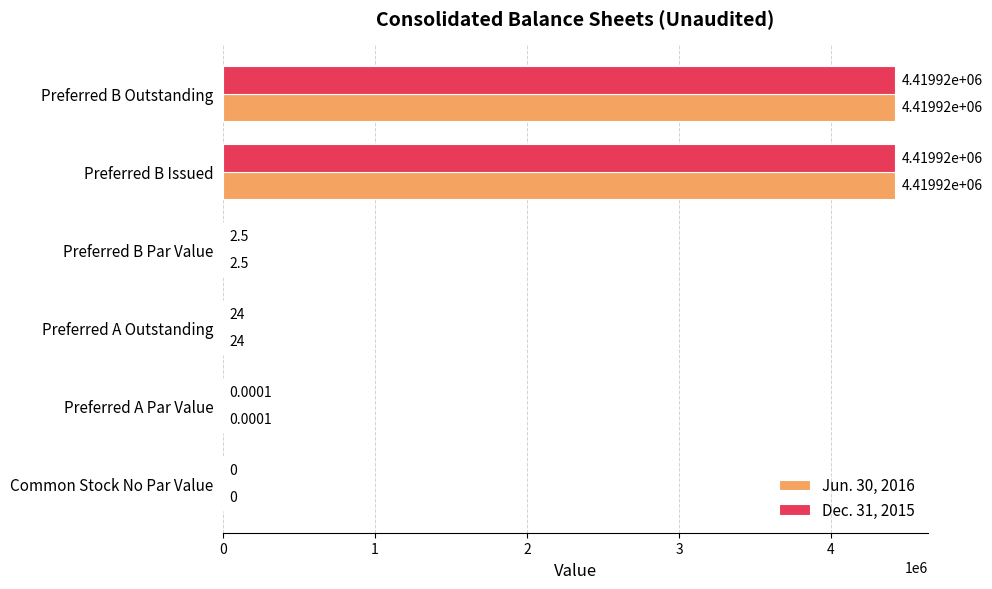

At which label is Jun. 30, 2016 closest to 2209959?

Preferred A Outstanding